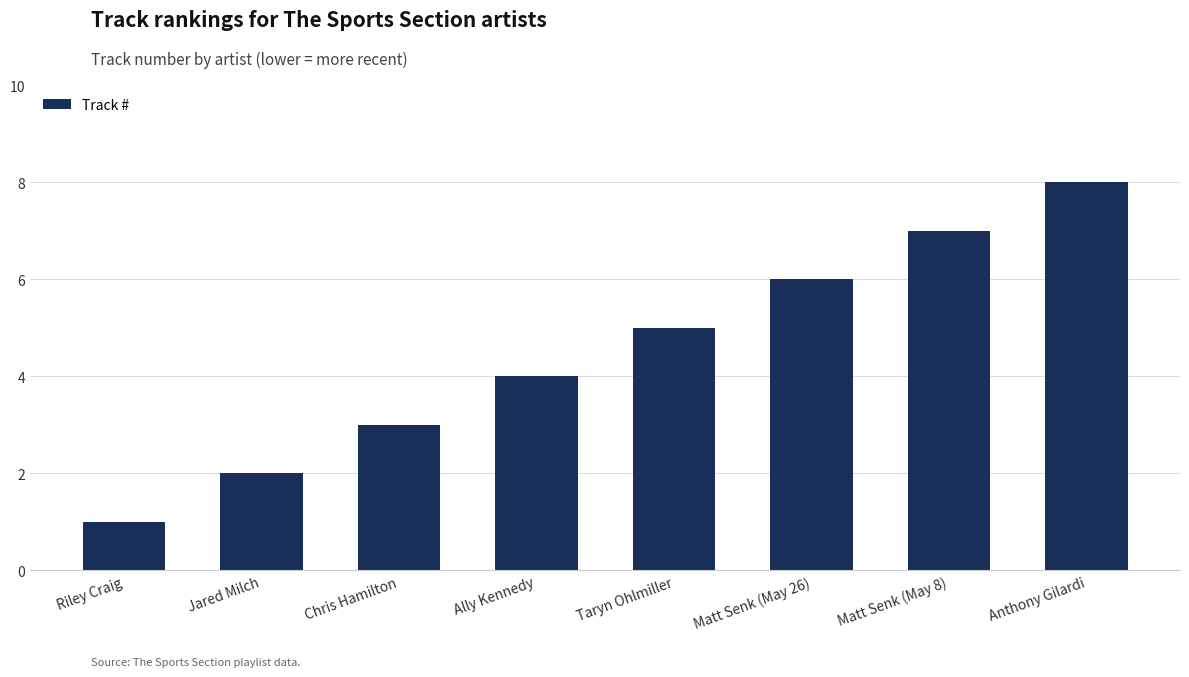

Reading left to right, transcribe all the data shown in this chart.

Riley Craig=1	Jared Milch=2	Chris Hamilton=3	Ally Kennedy=4	Taryn Ohlmiller=5	Matt Senk (May 26)=6	Matt Senk (May 8)=7	Anthony Gilardi=8